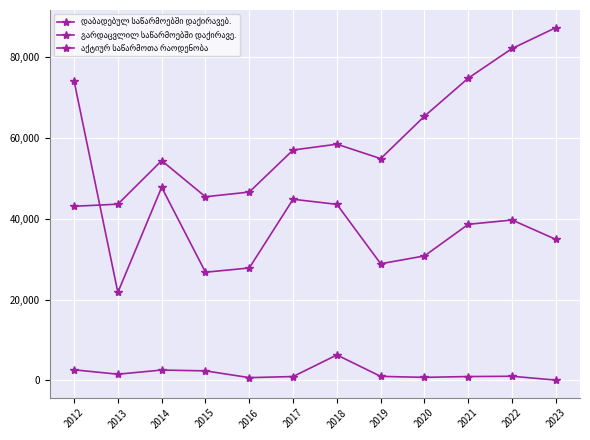

Does the chart have visible grid lines?

Yes